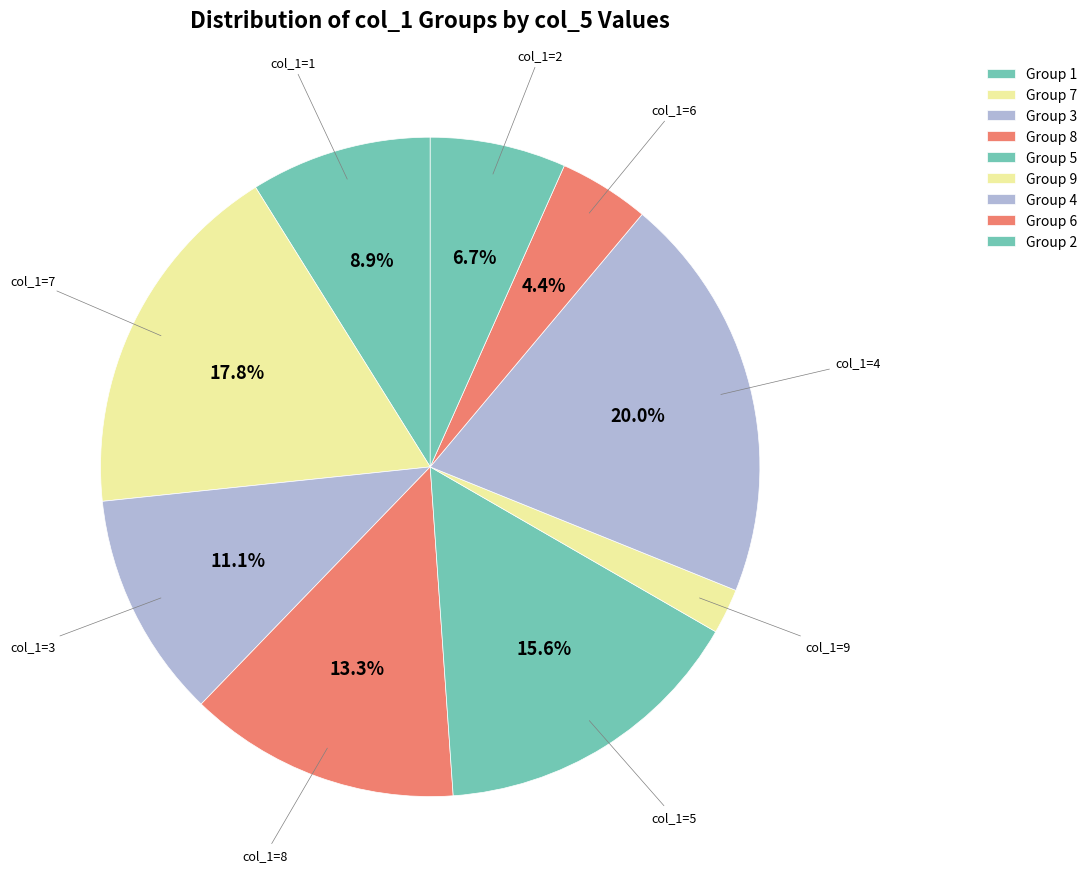

Which category has the biggest portion of the pie?

col_1=4